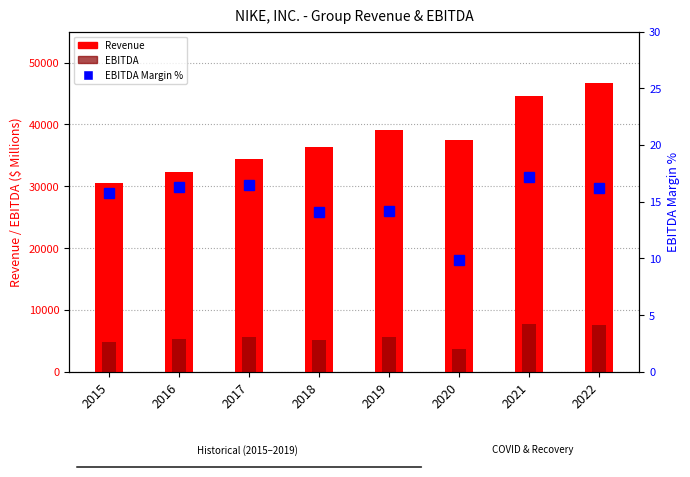

Count the Revenue values in the range 34350 to 44538.

5